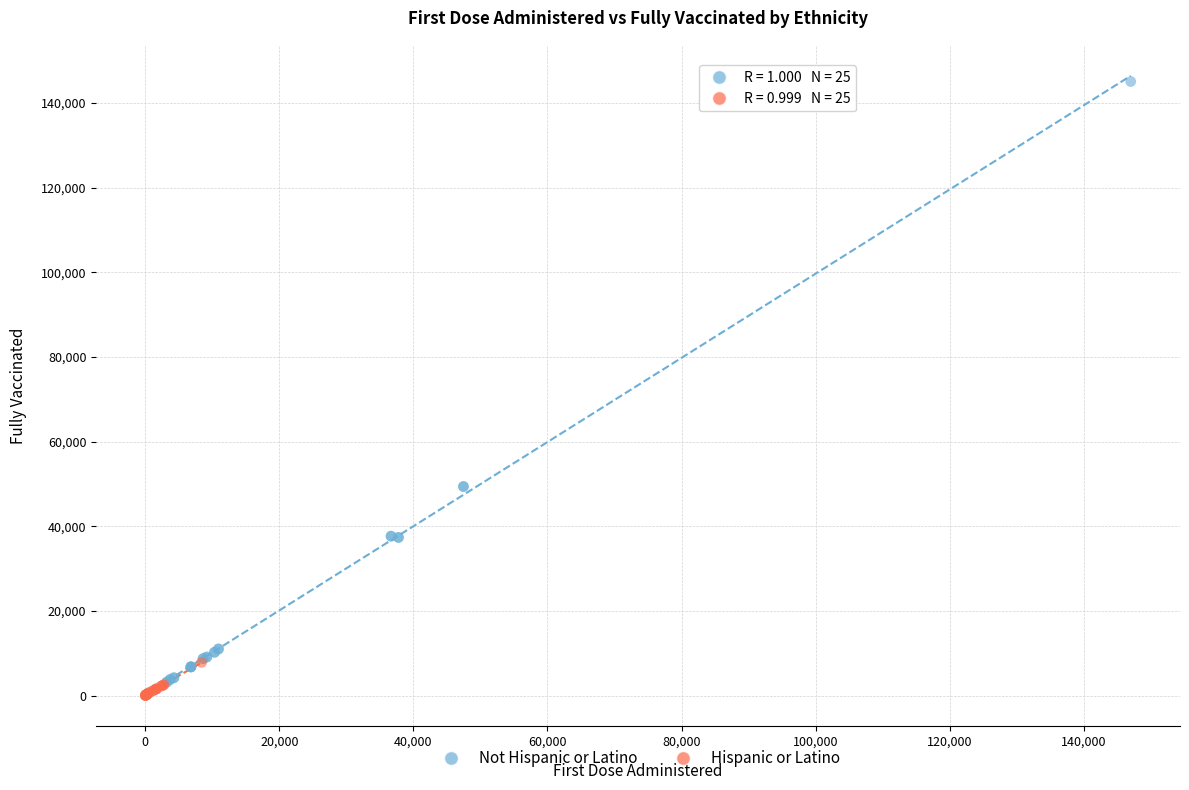

Which series has the largest Y range (max minus min)?

Not Hispanic or Latino